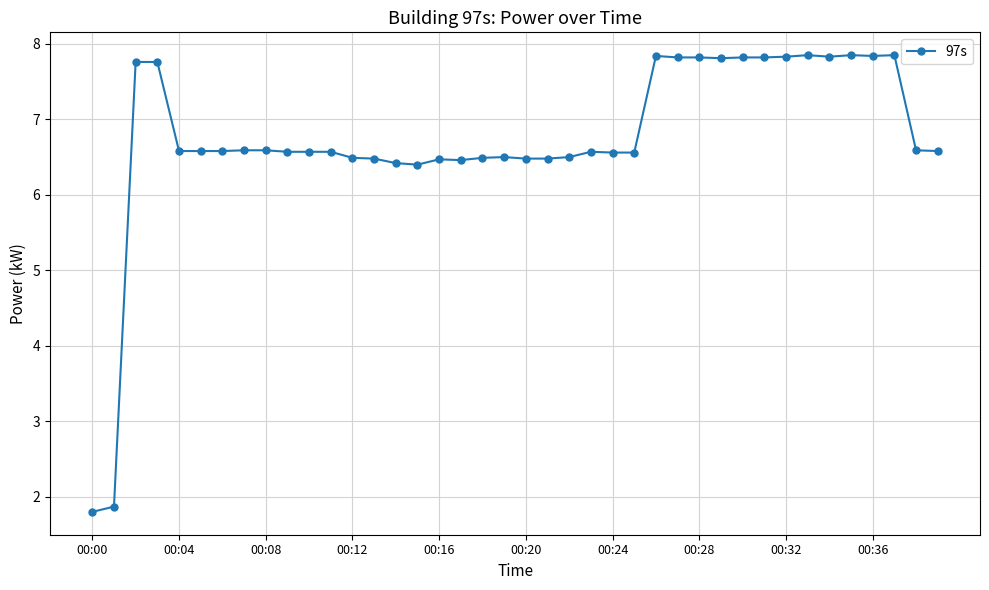

Does the chart have visible grid lines?

Yes